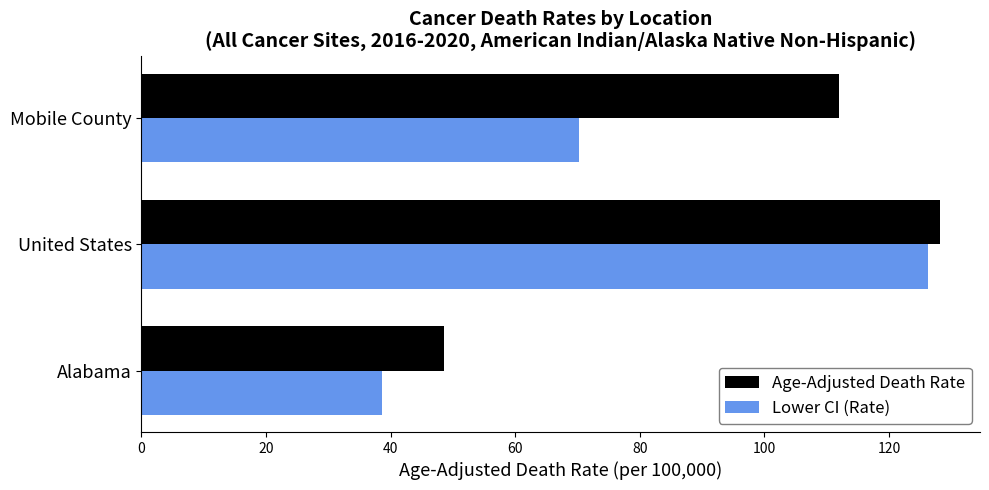

What is the minimum value for Lower CI (Rate)?

38.6